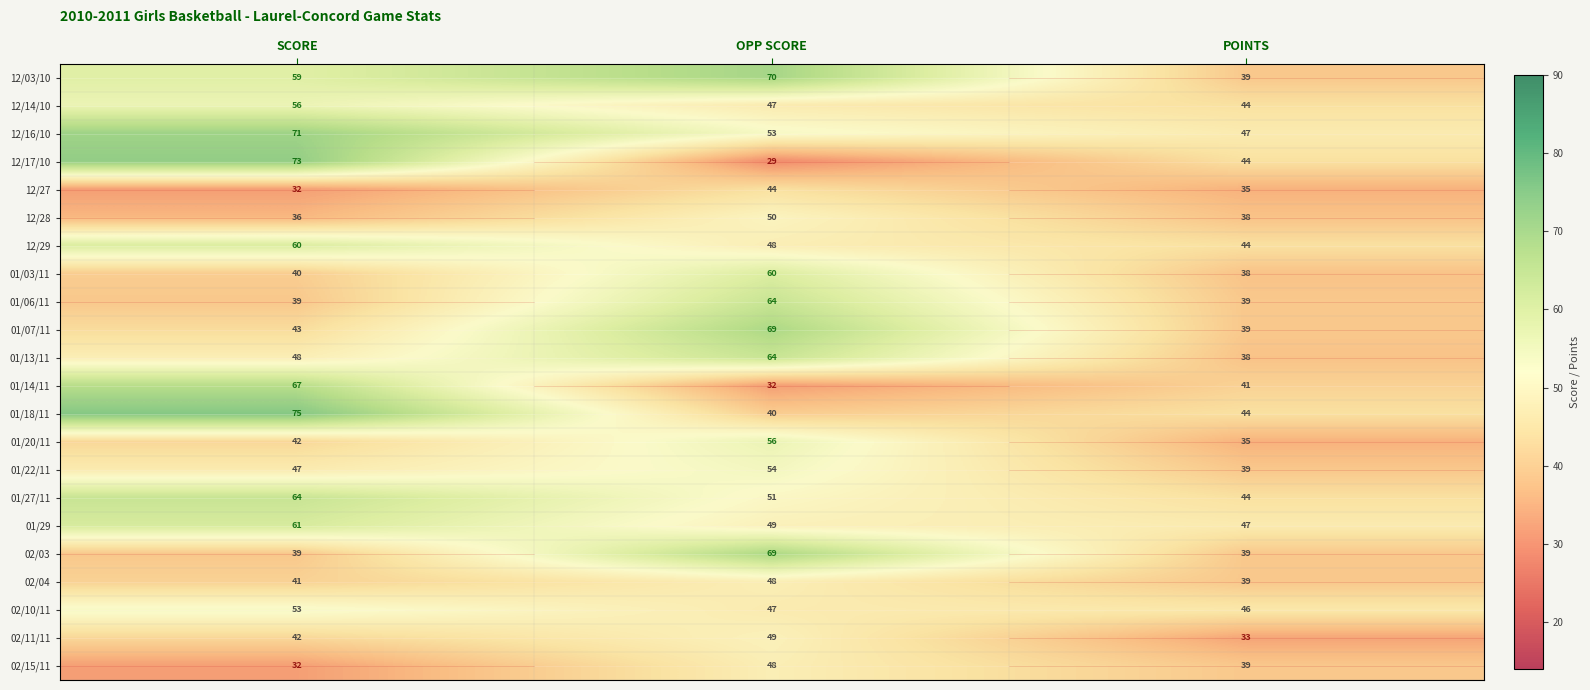

What is the spread (max minus min) of values at POINTS?

14